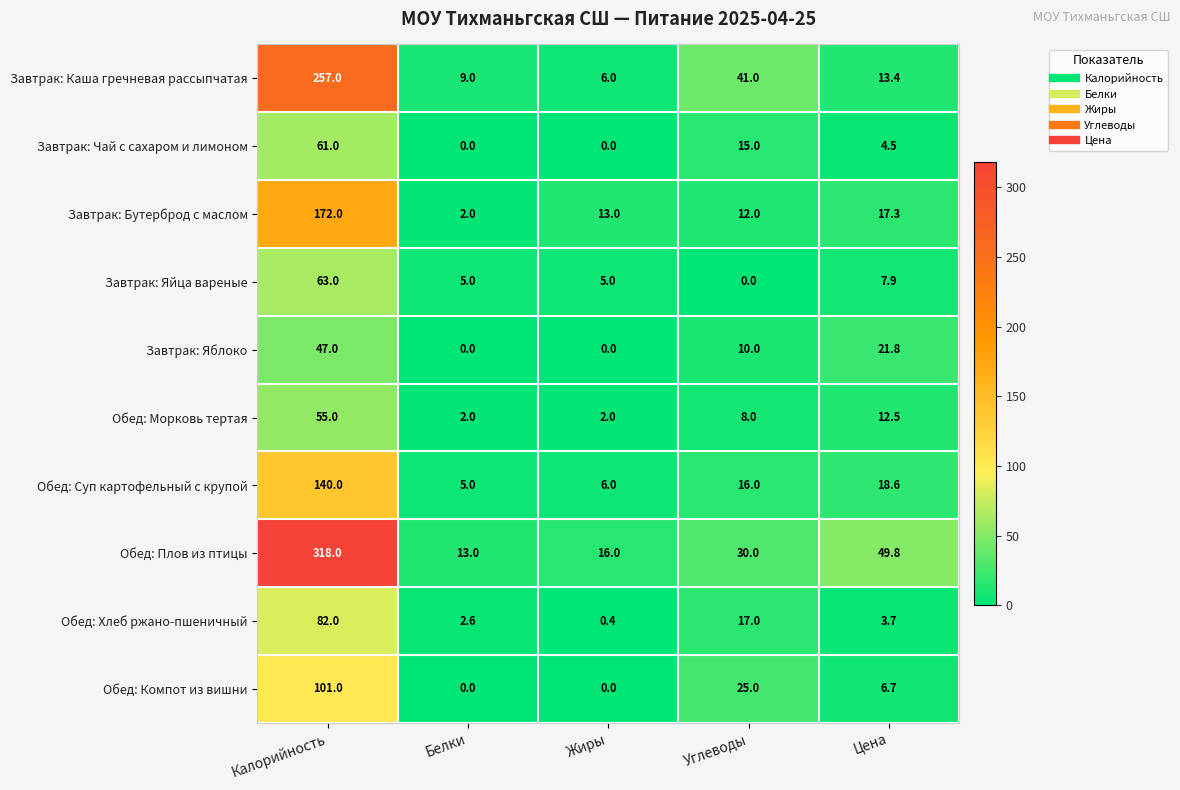

What is the sum of all Обед: Морковь тертая values?

79.5